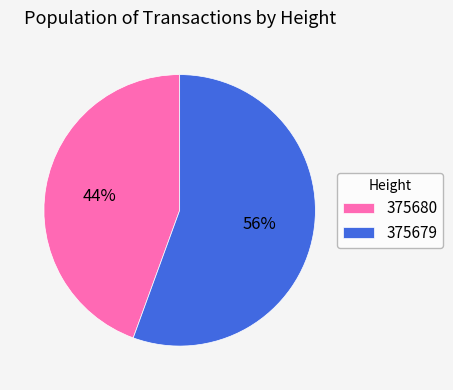

True or false: 375680 accounts for 53% of the total.

False